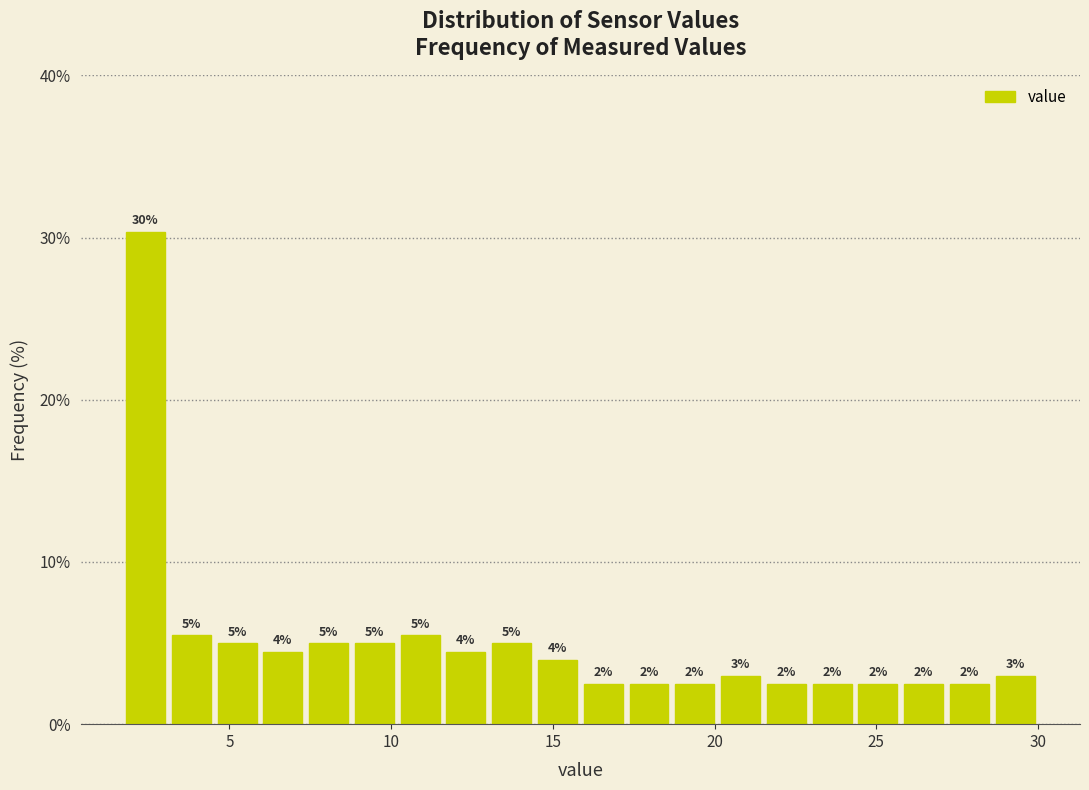

Around what value on the x-axis is the tallest bar? Give the approximate position of its centre, as read against the axis.

2.5